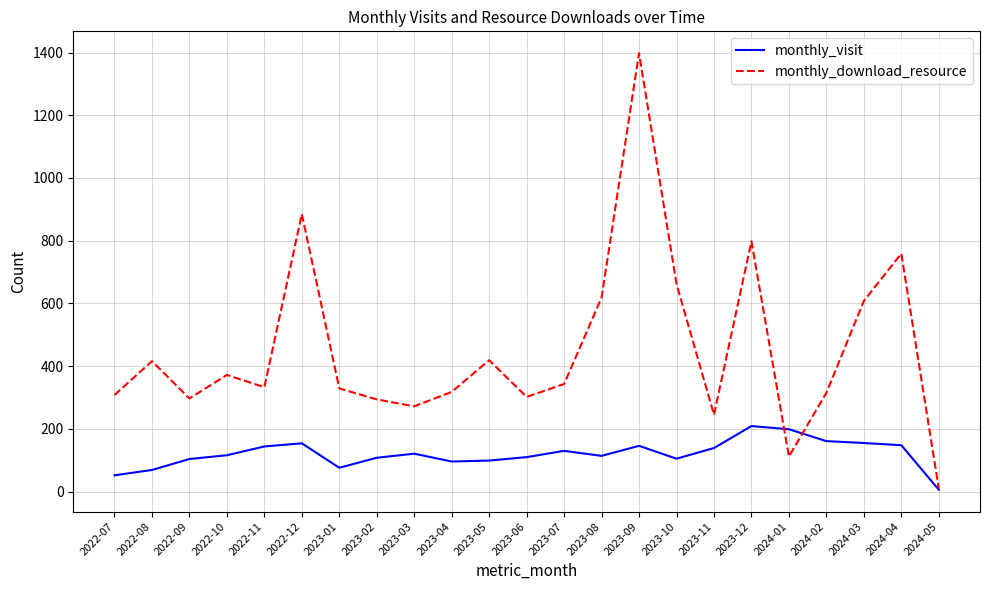

Is the value of monthly_visit at 2023-10 greater than the value of monthly_download_resource at 2023-09?

No